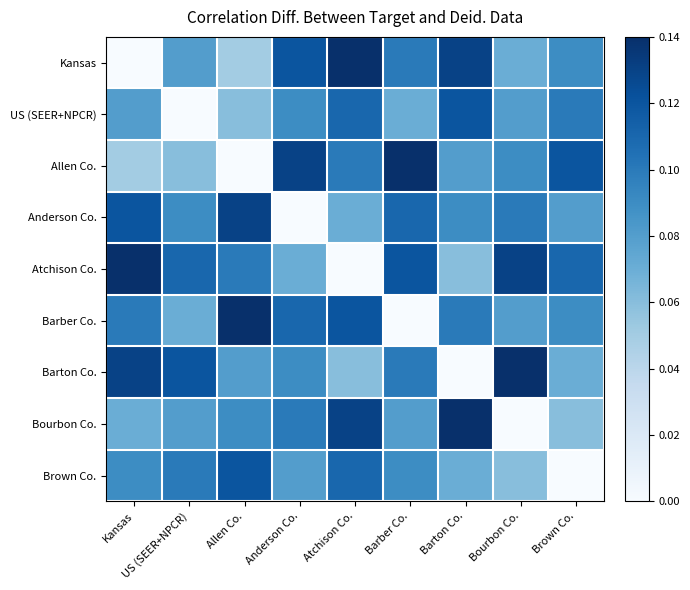

At which category does the chart reach its minimum across all series?

Kansas